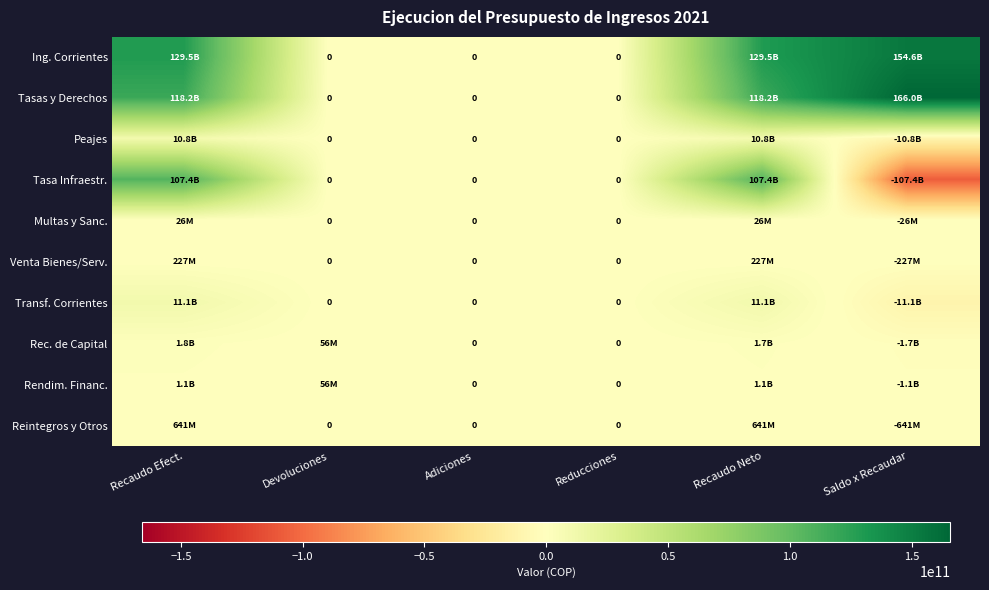

The value of Rec. de Capital at Devoluciones is 55707931.4. True or false?

True